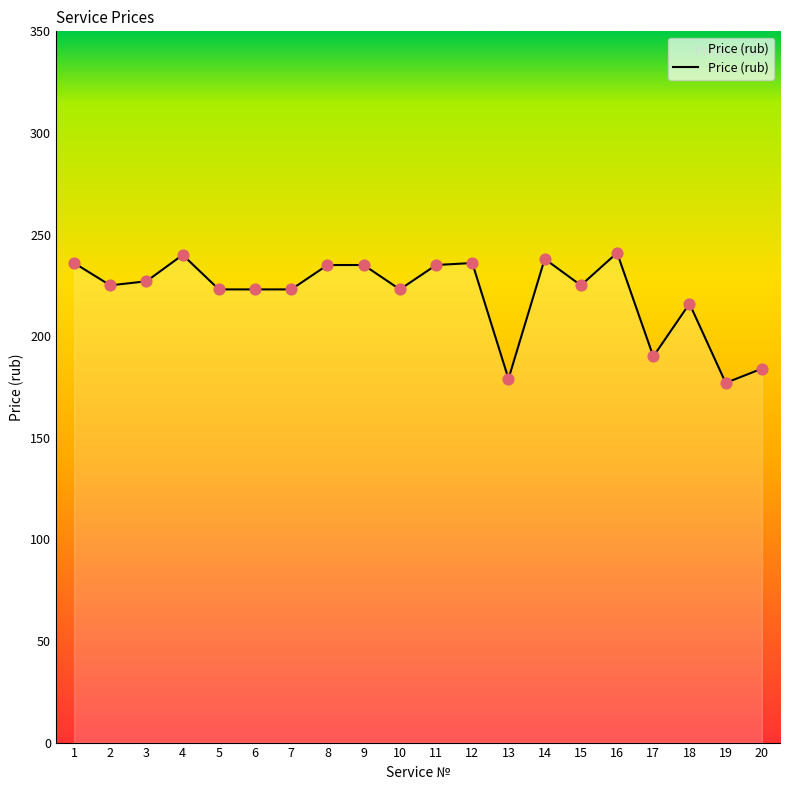

Approximately how many times larger is the value at 19 compared to 16?

0.7